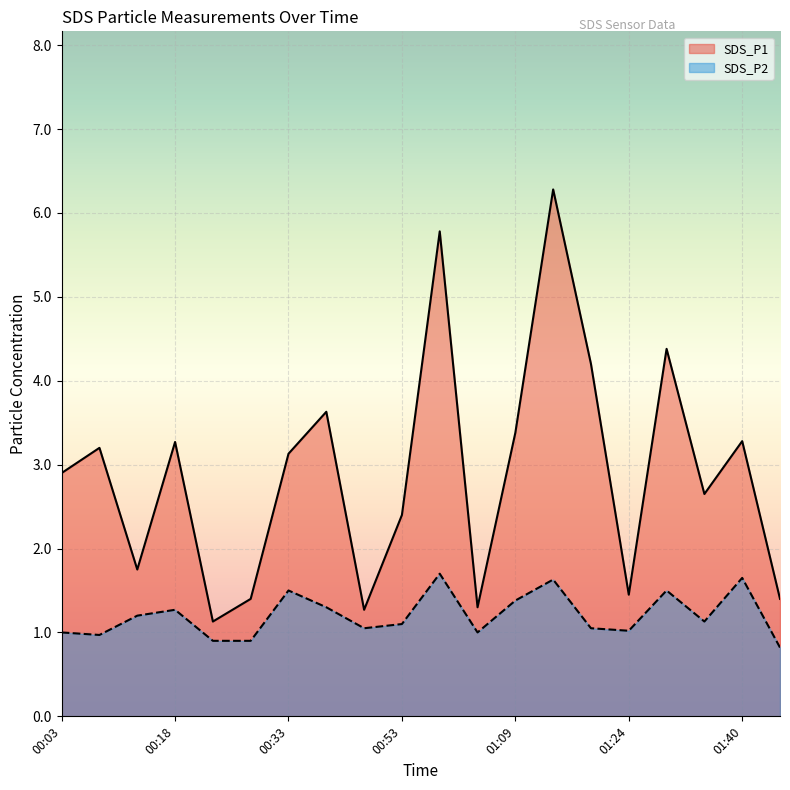

Which series has the largest range (max minus min)?

SDS_P1